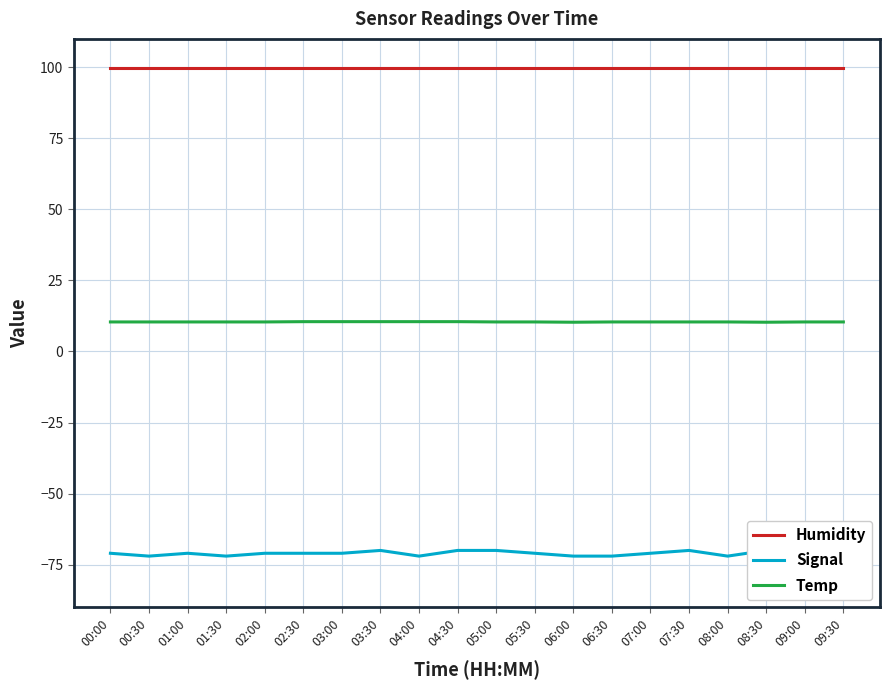

Count the number of data series in this chart.

3